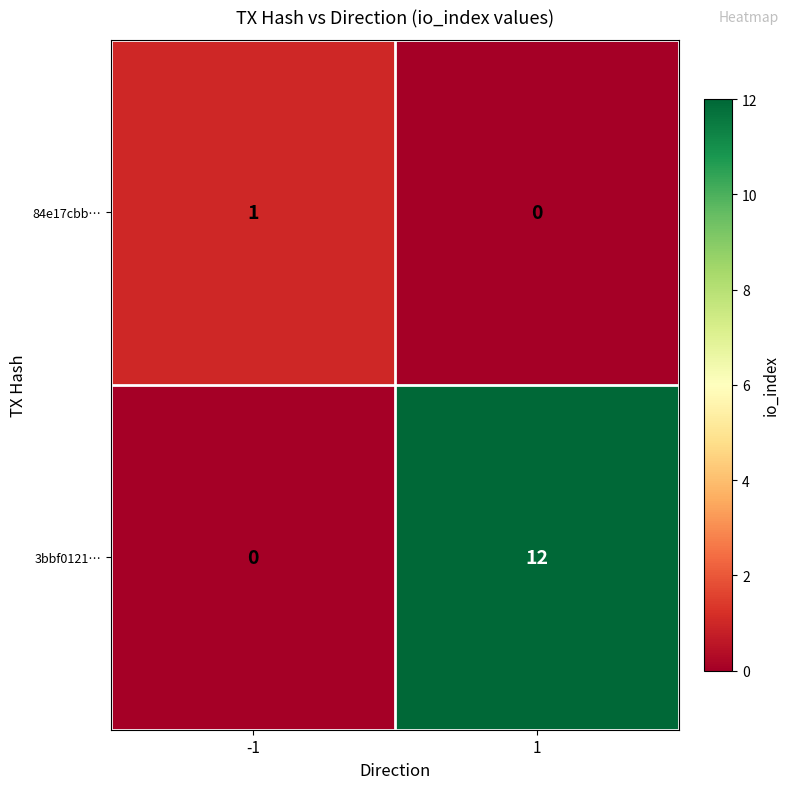

At how many categories does at least one series exceed 6?

1